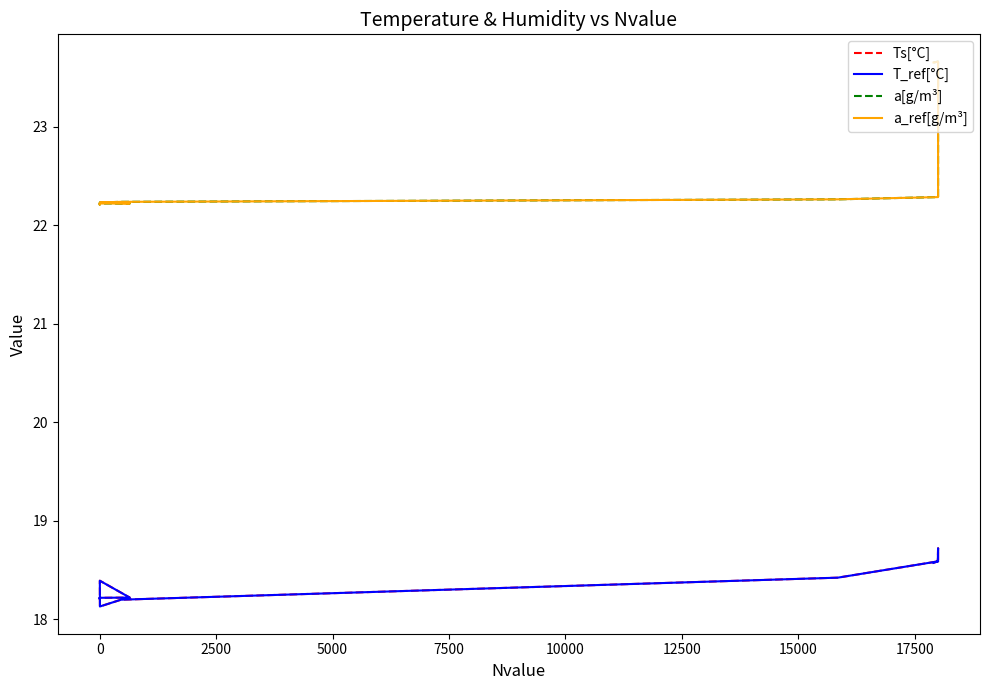

What is the spread (max minus min) of values at 0?

4.0